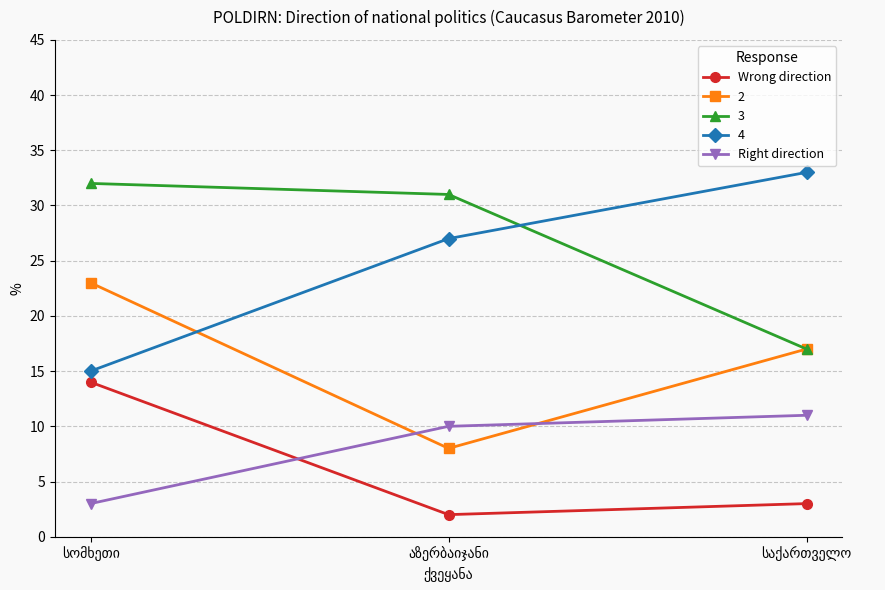

What is the maximum value for Right direction?

11